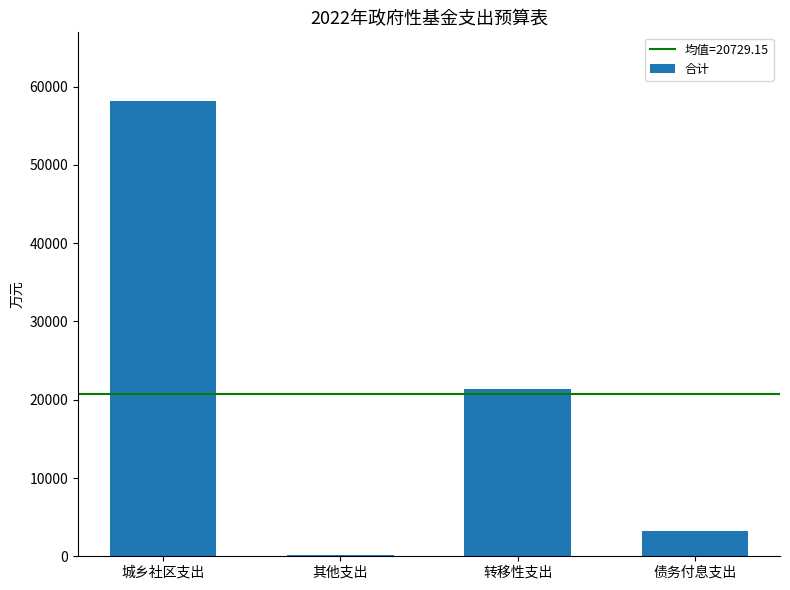

What is the greatest value displayed?

58213.6